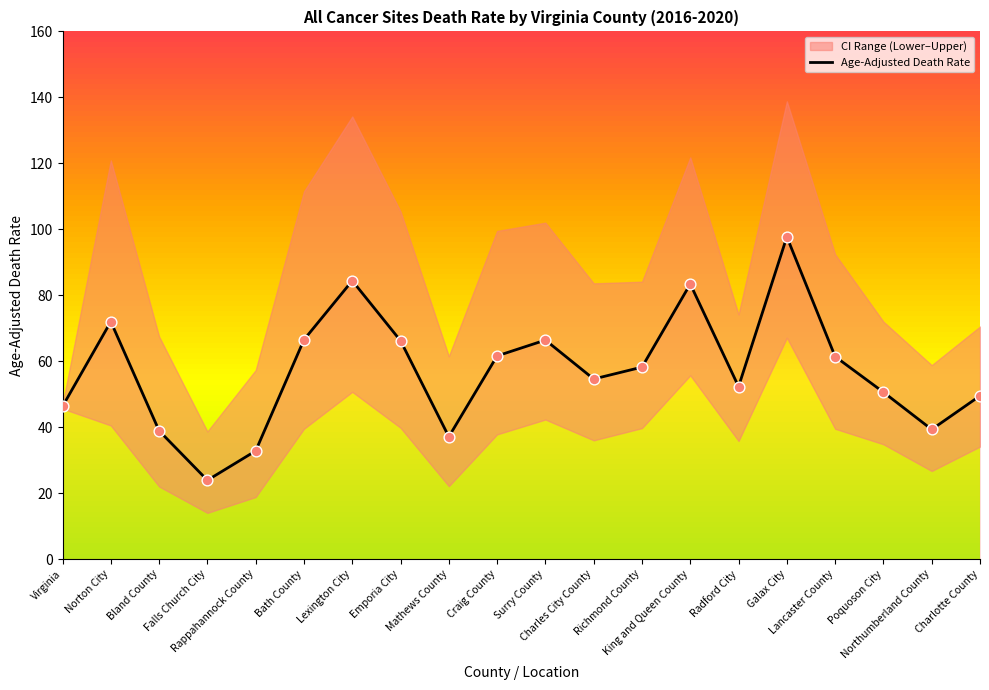

Which has a higher value, Charlotte County or Charles City County?

Charles City County